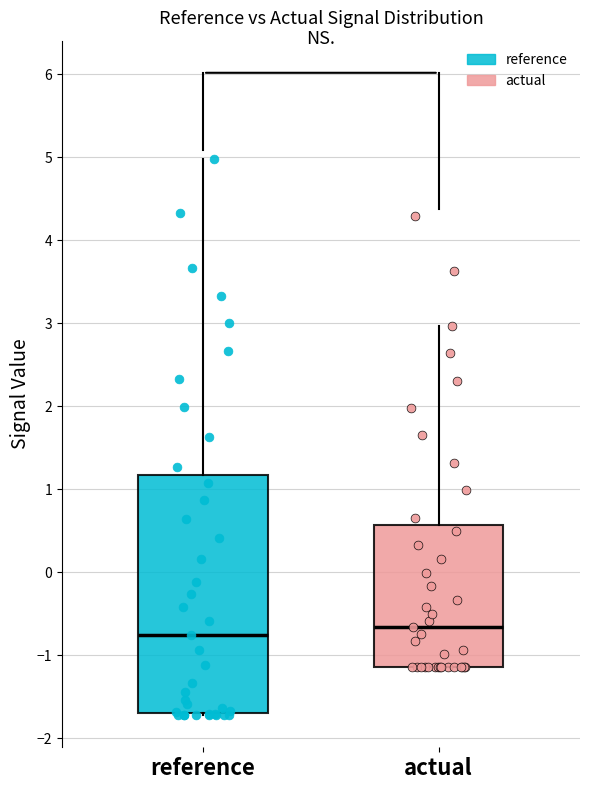

Where is the upper edge of the box for actual on the y-axis? The values are not printed on the chart, so give them approximately, as read against the axis.

0.6